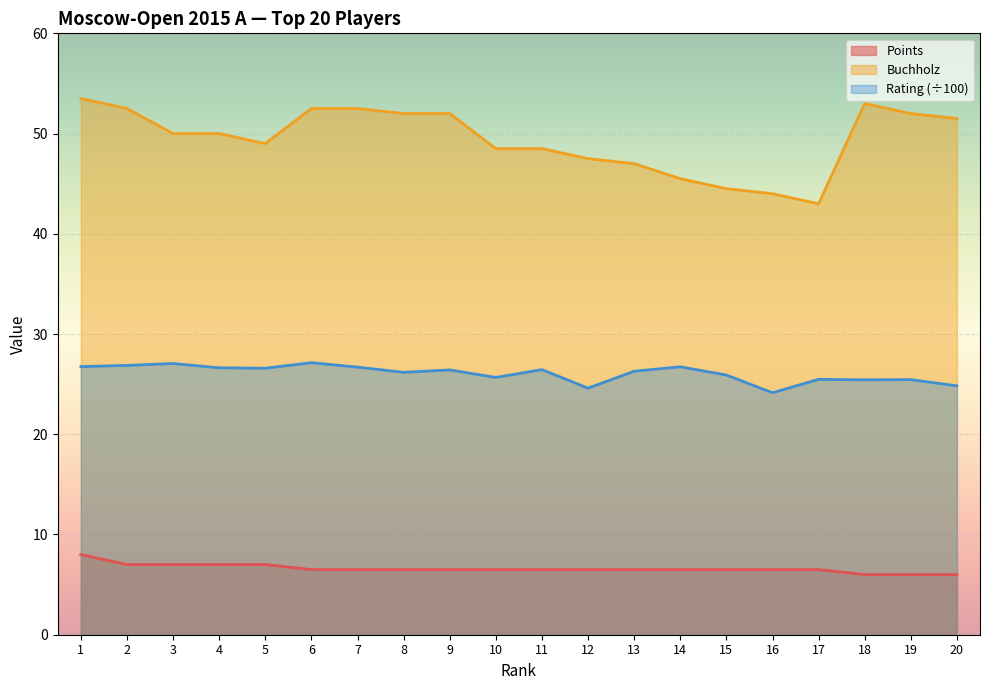

Reading left to right, transcribe all the data shown in this chart.

Points: 8.0	7.0	7.0	7.0	7.0	6.5	6.5	6.5	6.5	6.5	6.5	6.5	6.5	6.5	6.5	6.5	6.5	6.0	6.0	6.0
Buchholz: 53.5	52.5	50.0	50.0	49.0	52.5	52.5	52.0	52.0	48.5	48.5	47.5	47.0	45.5	44.5	44.0	43.0	53.0	52.0	51.5
Rating: 26.8	26.9	27.1	26.6	26.6	27.1	26.7	26.2	26.4	25.7	26.4	24.6	26.3	26.7	25.9	24.1	25.5	25.4	25.4	24.8